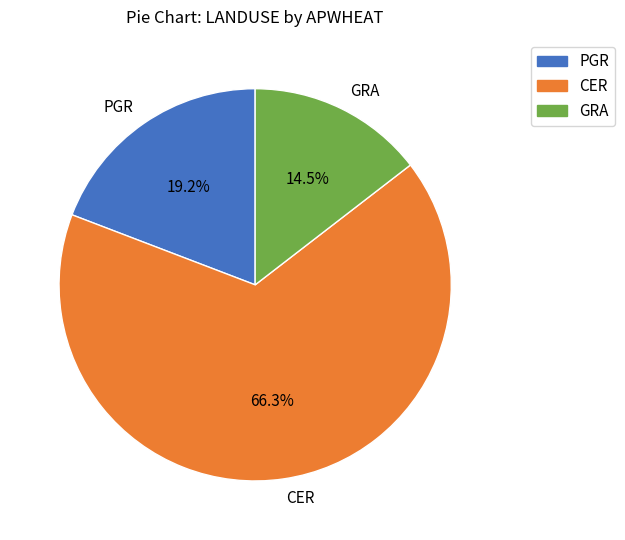

Which slice is the smallest?

GRA